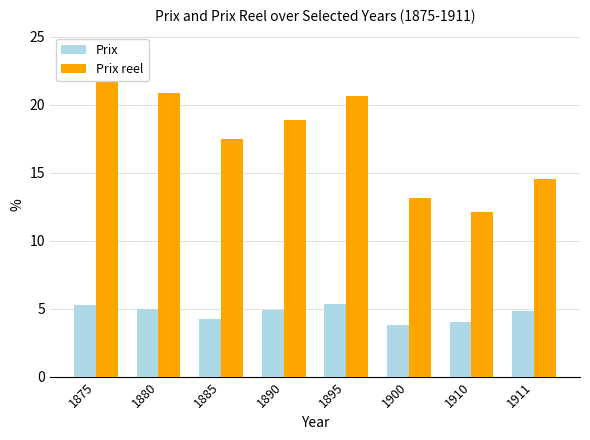

What is the value of the Prix reel bar at the 2nd from the left?

20.8